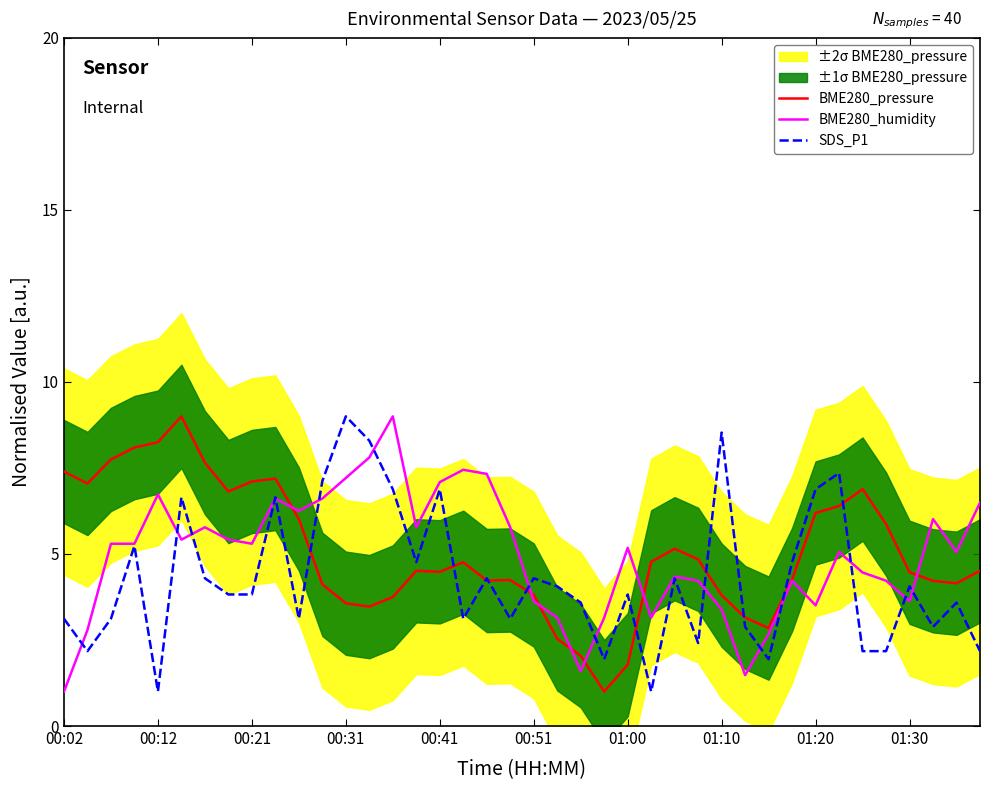

How many lines are shown in the chart?

3